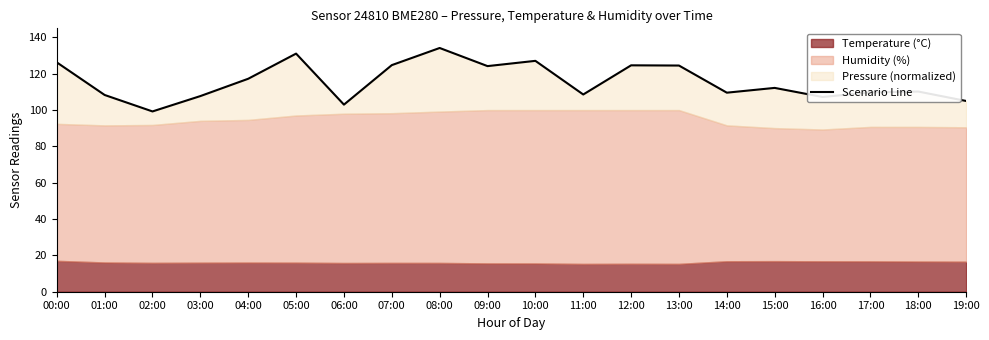

How many points are lower than both their immediate neighbors (excluding endpoints)?

6